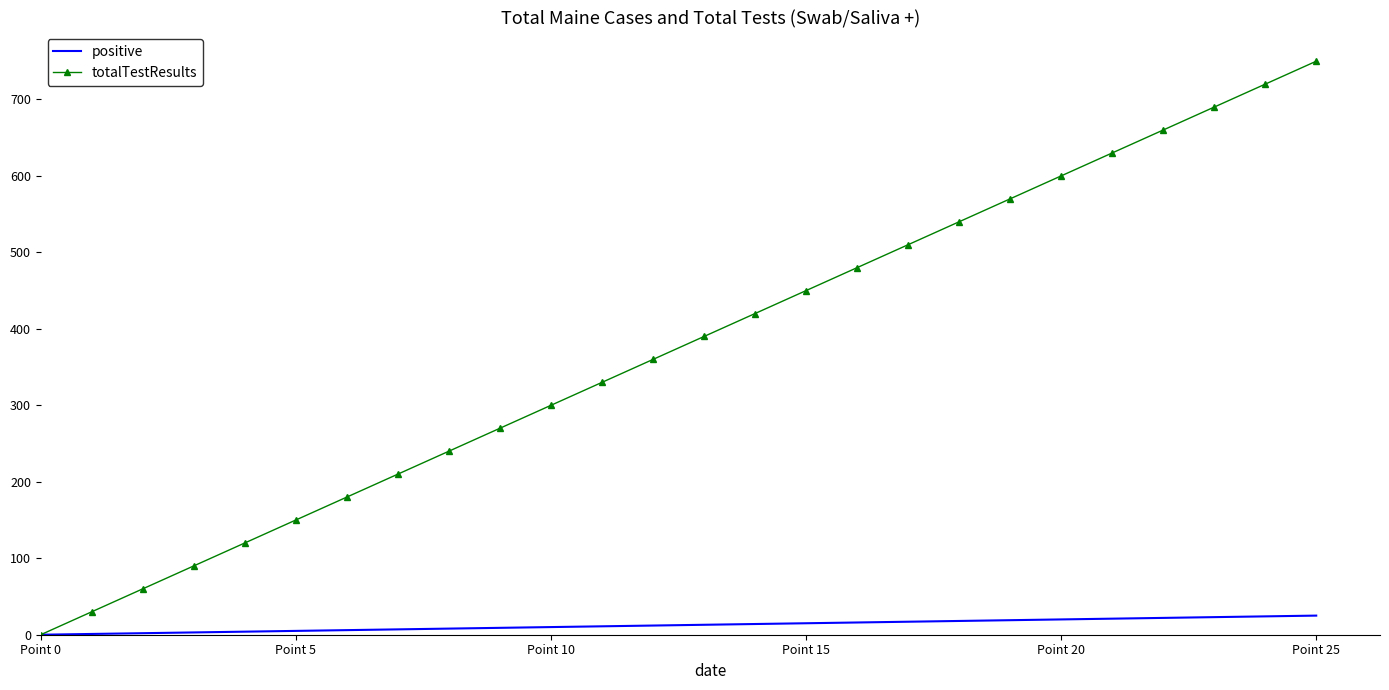

Rank the series by their maximum value, from lowest to highest.

positive, totalTestResults